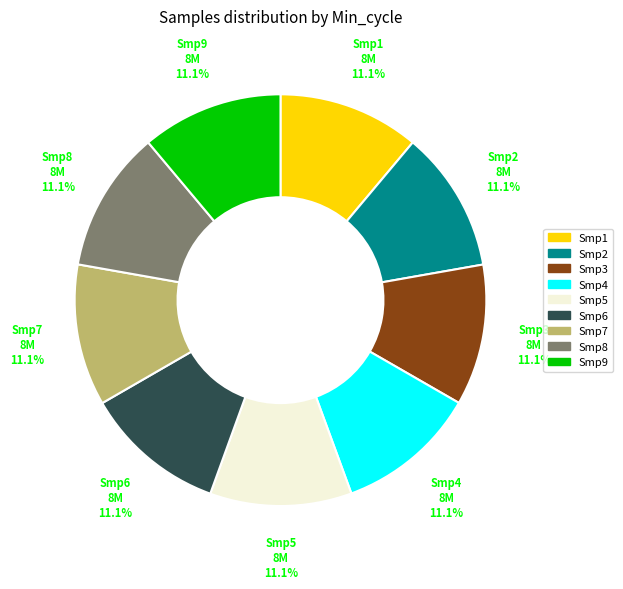

Does any single category account for the majority?

No